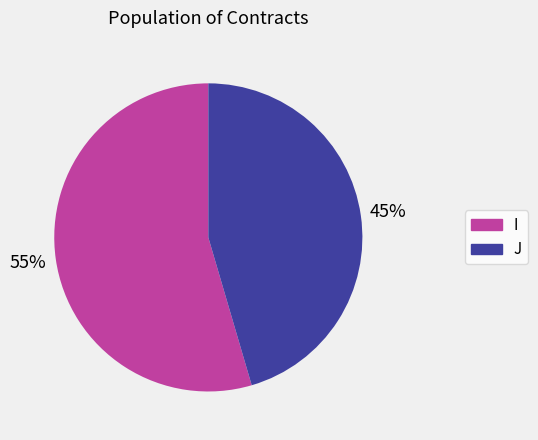

Which category has the smallest portion of the pie?

J